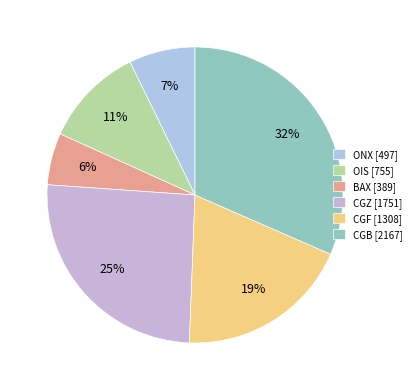

How many slices are in this pie chart?

6